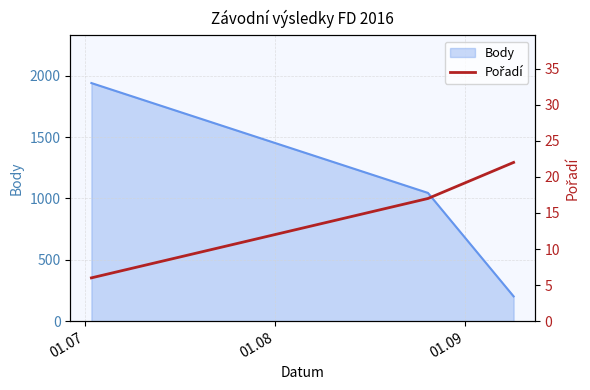

What is the highest value of the Body series?

1940